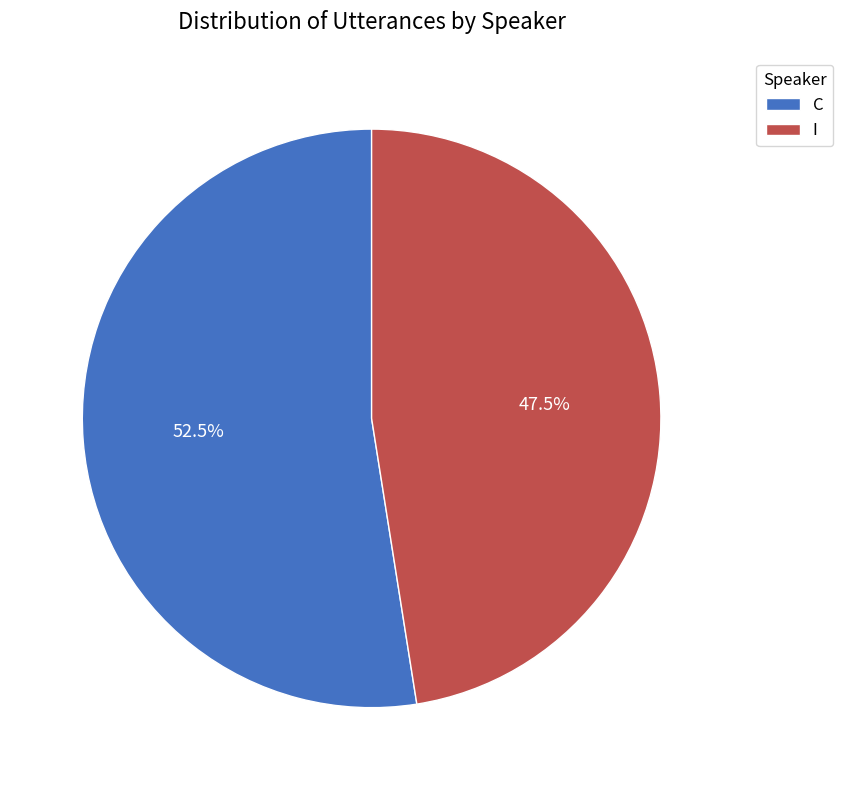

Between C and I, which is larger?

C